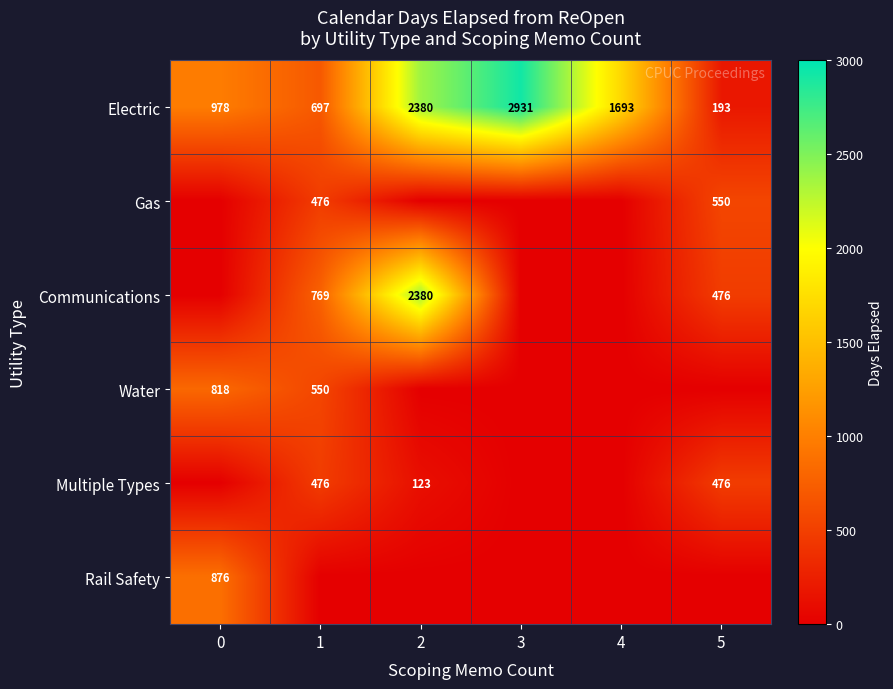

What is the total value across all series at 3?

2931